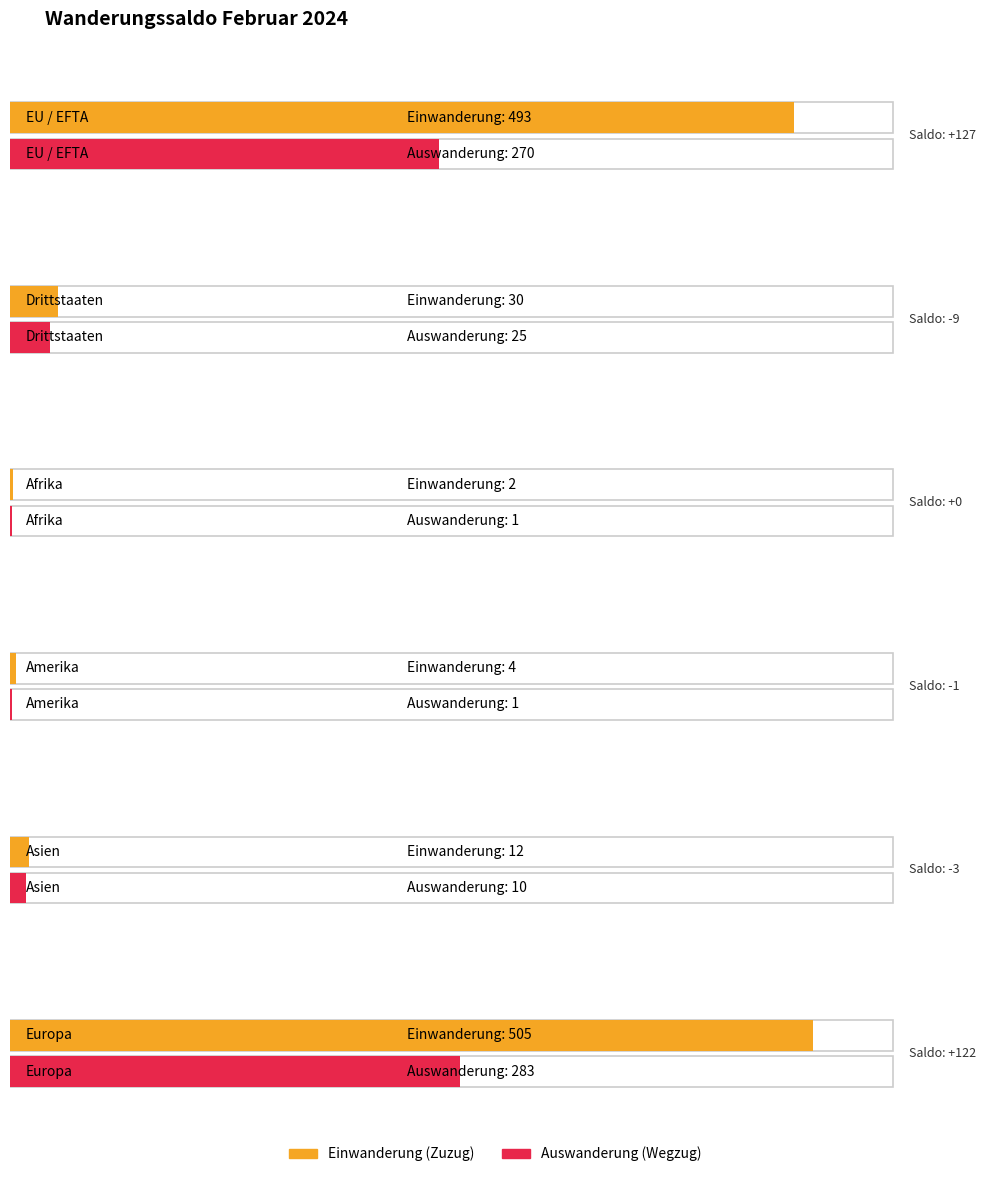

Which category has the highest value in the Einwanderung (Zuzug) series?

Europa